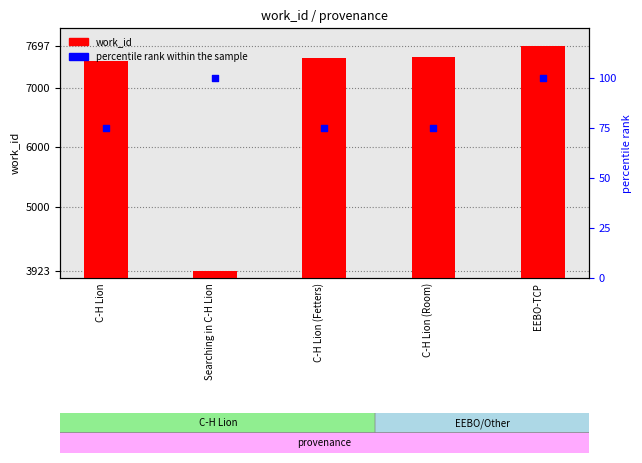

At how many categories does at least one series exceed 2215?

5